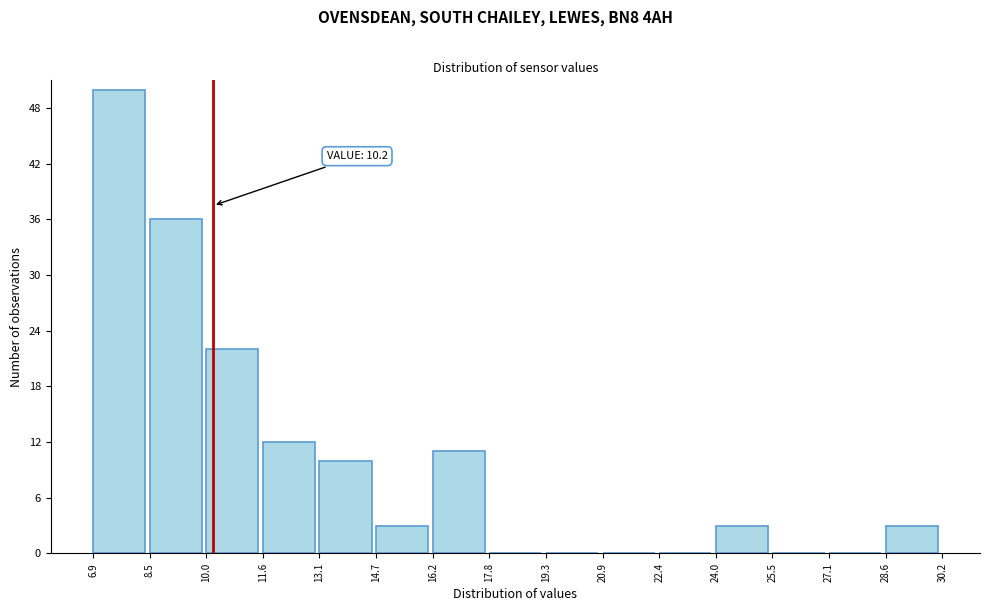

Which range on the x-axis has the tallest bar?

6.9 to 8.5